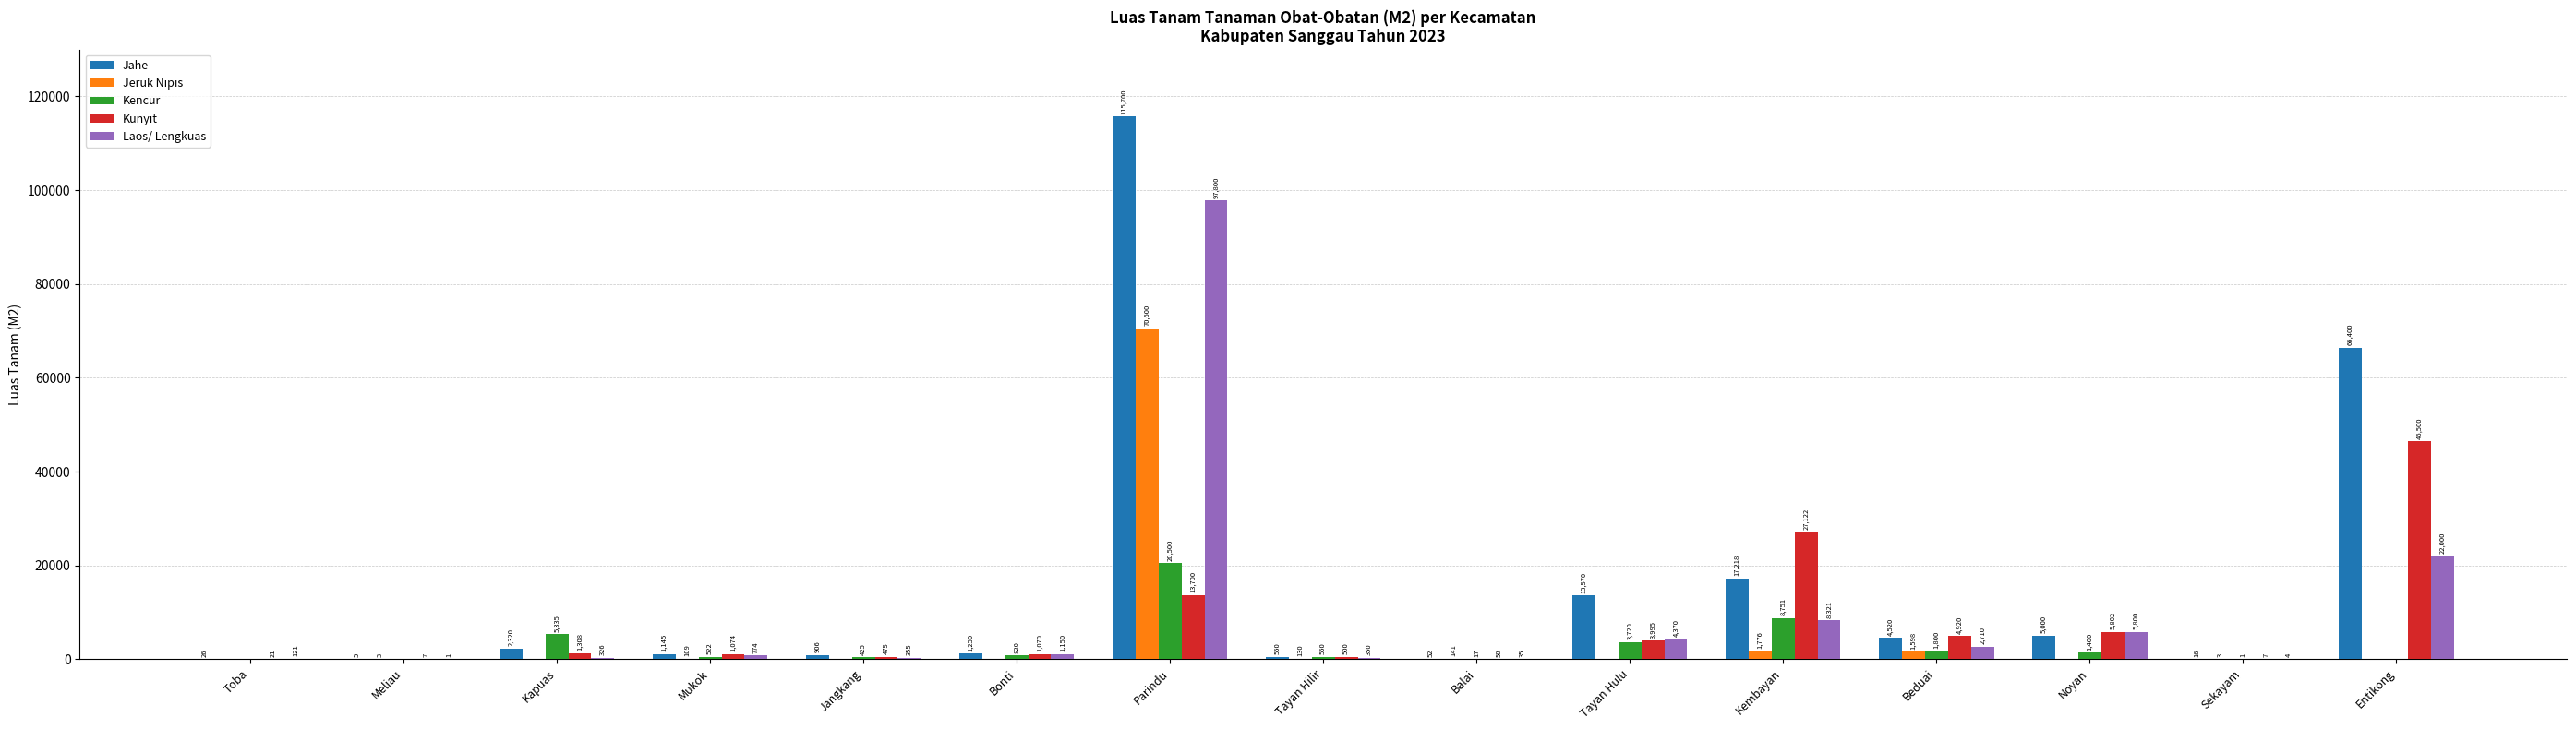

At which label does Kunyit reach its peak?

Entikong